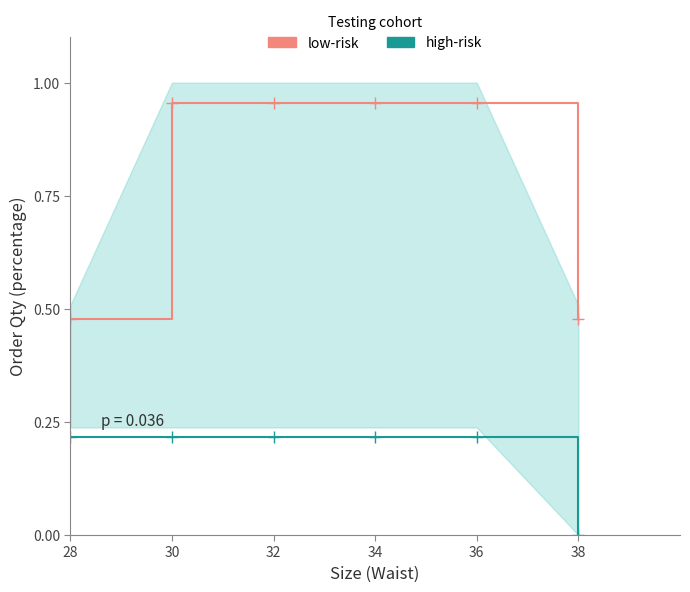

Reading left to right, extract all data points from this chart.

low-risk: 0.5	1.0	1.0	1.0	1.0	0.5
high-risk: 0.2	0.2	0.2	0.2	0.2	0.0